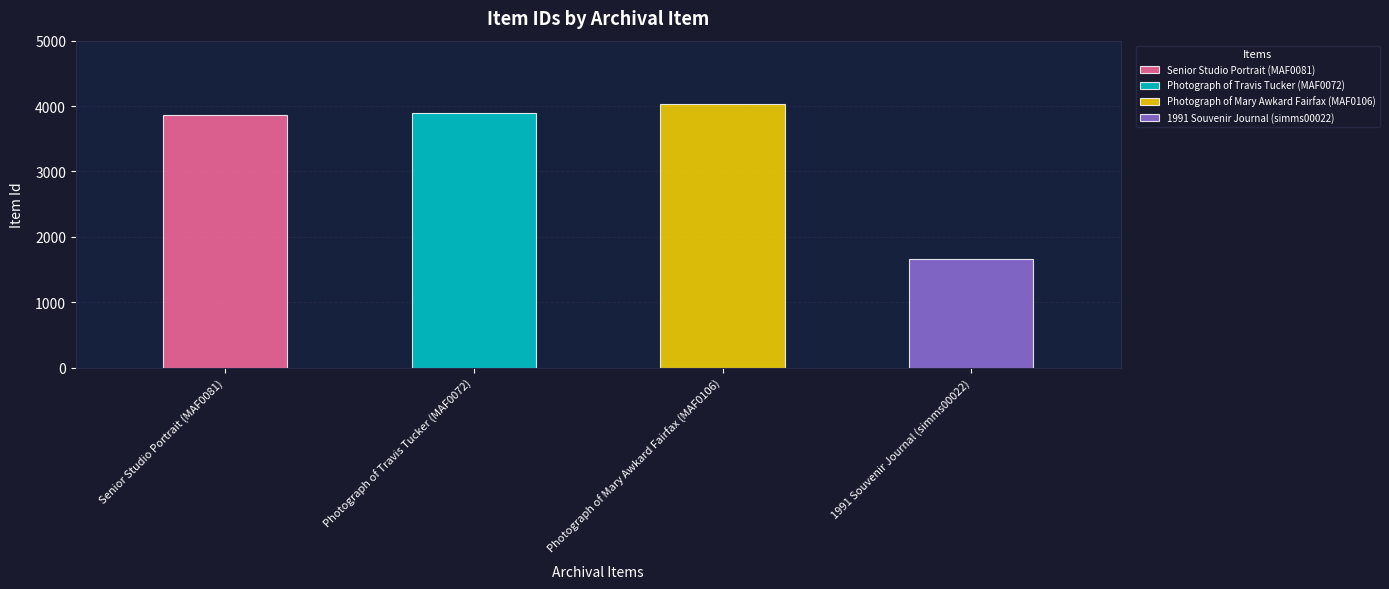

Reading right to left, what are all the values shown in this chart?

1664	4039	3897	3857